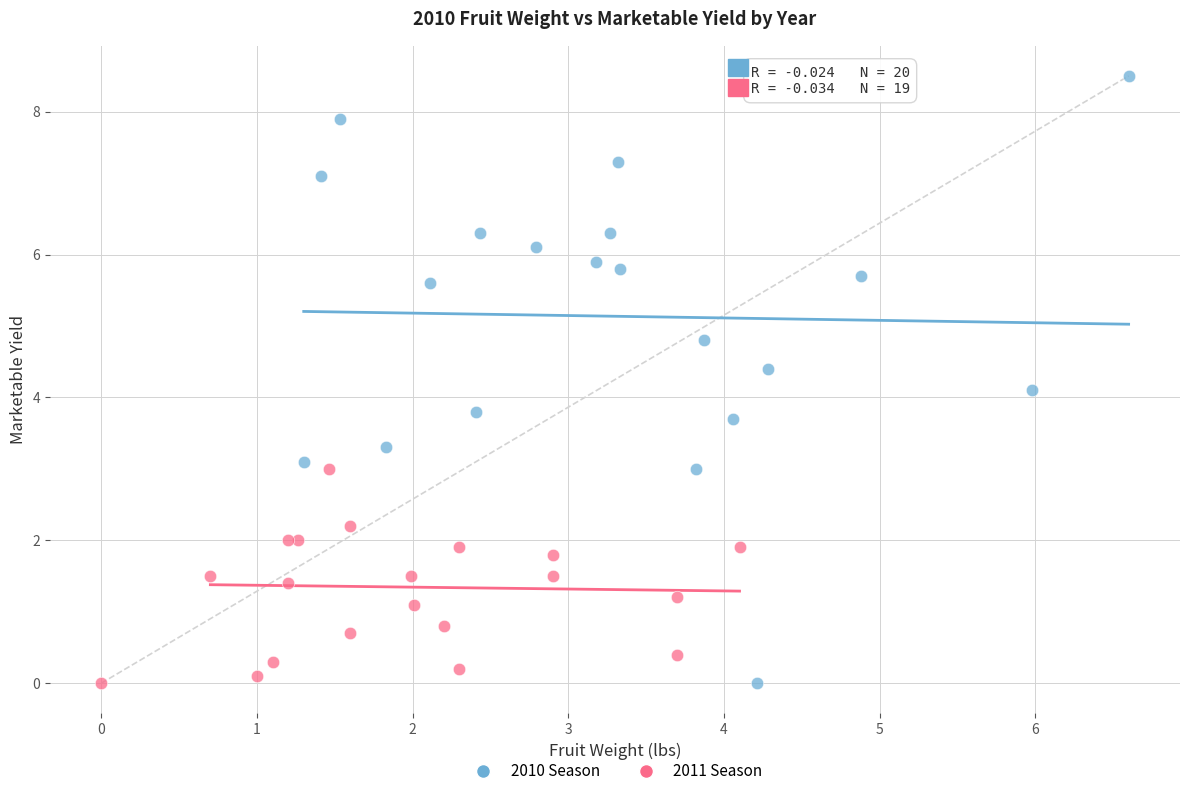

Which series contains the highest Y value?

2010 Season